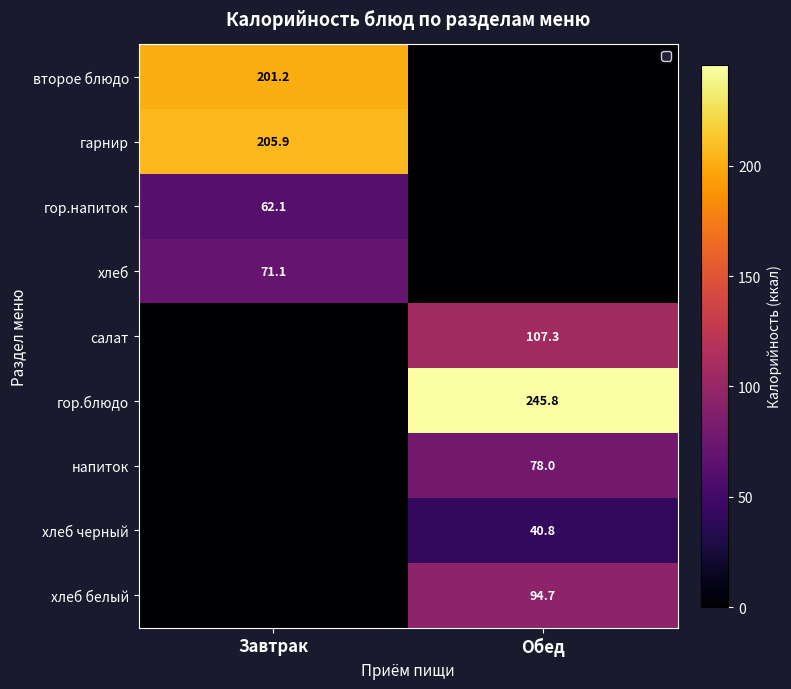

Is the value of хлеб черный at Обед greater than the value of хлеб at Завтрак?

No